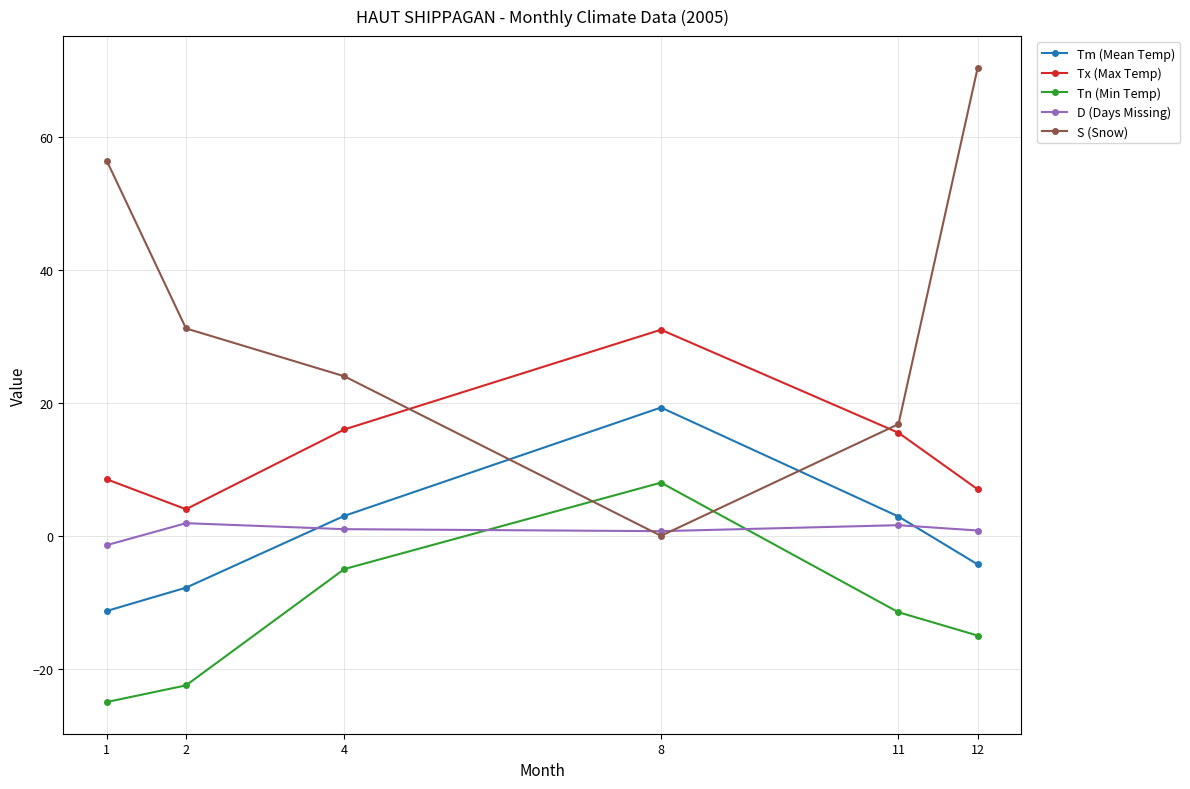

True or false: Tn (Min Temp) and Tm (Mean Temp) intersect in this chart.

False